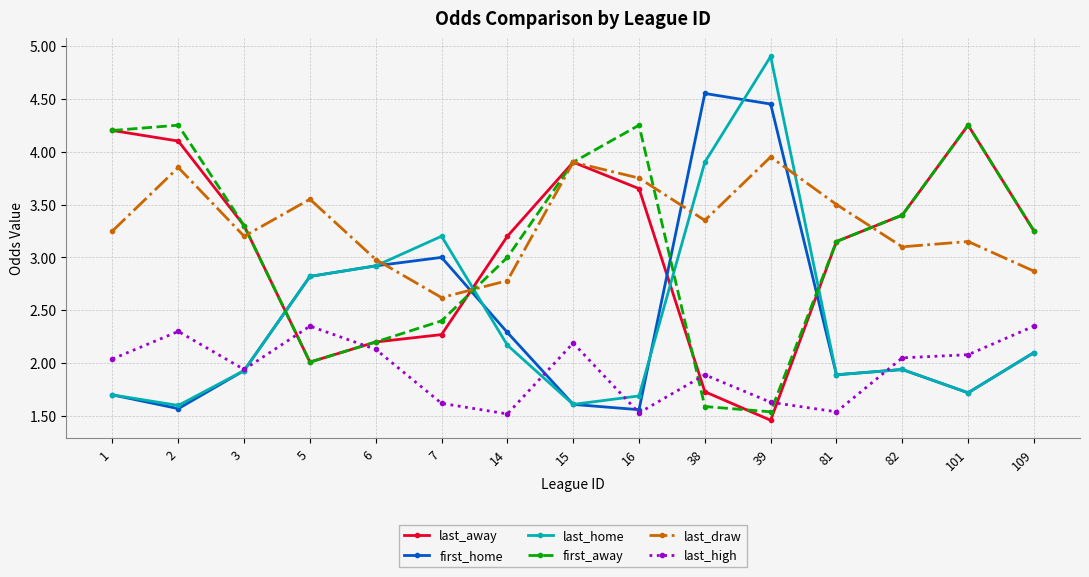

How many series are shown in this chart?

6